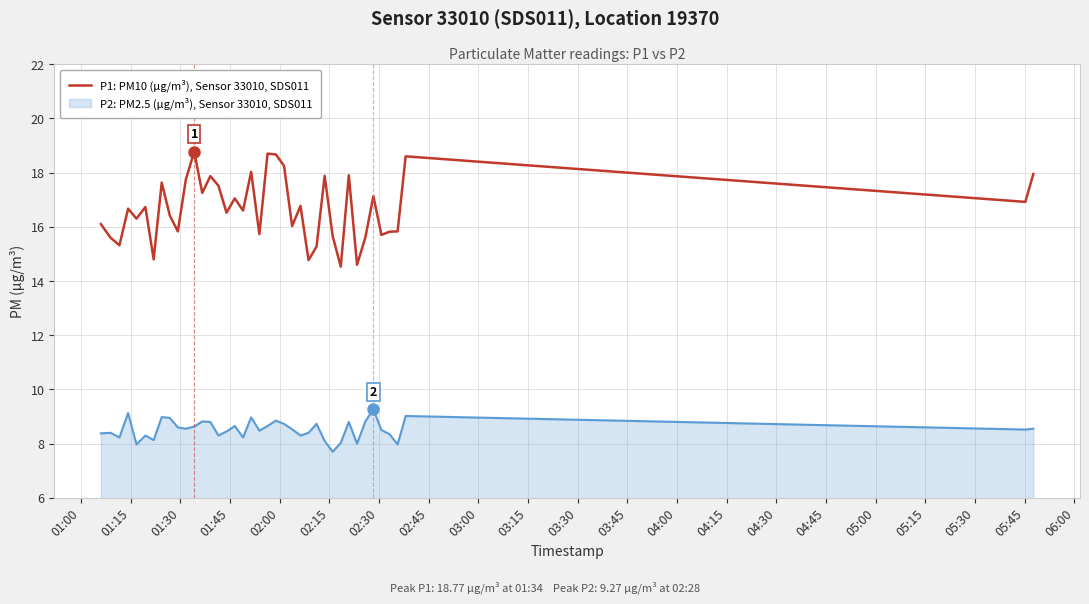

Rank the series by their maximum value, from highest to lowest.

P1: PM10 (µg/m³), Sensor 33010, SDS011, P2: PM2.5 (µg/m³), Sensor 33010, SDS011